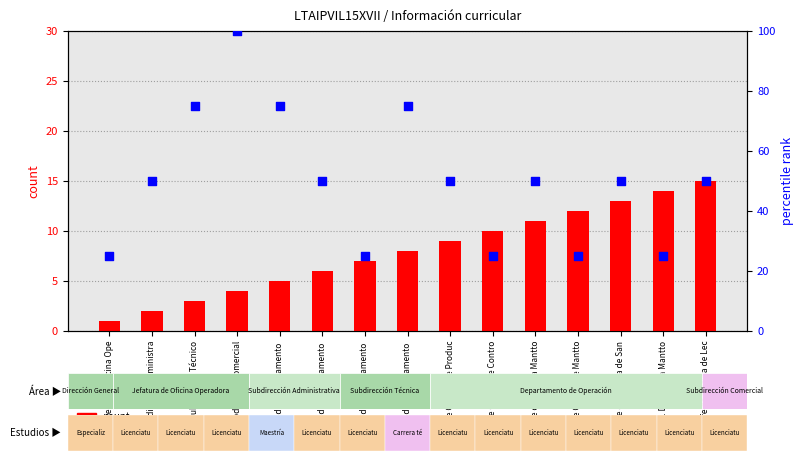

Is the value of percentile rank within the sample at Jefe del Departamento  greater than the value of count at Jefe Oficina de Mantto?

Yes